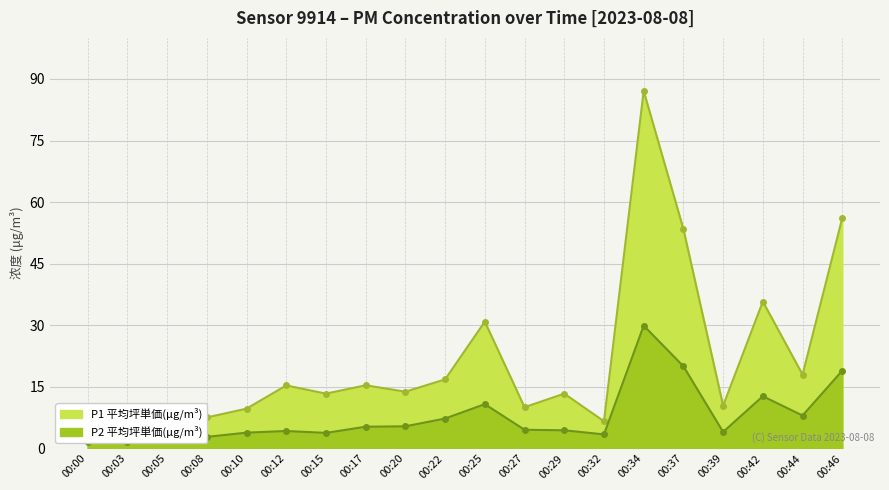

How many interior local valleys does the P1 series have?

7